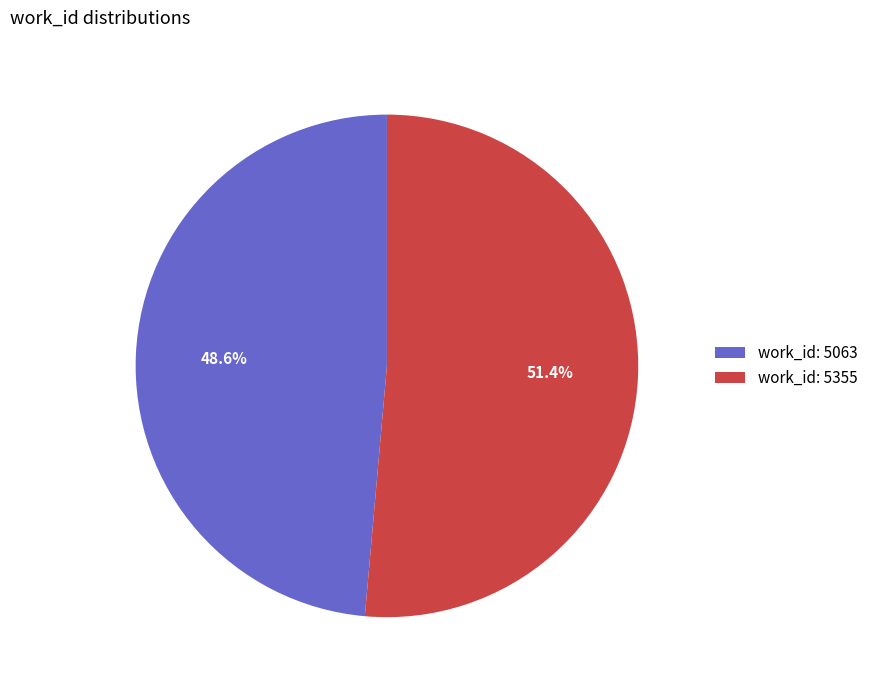

Which category has the biggest portion of the pie?

work_id: 5355